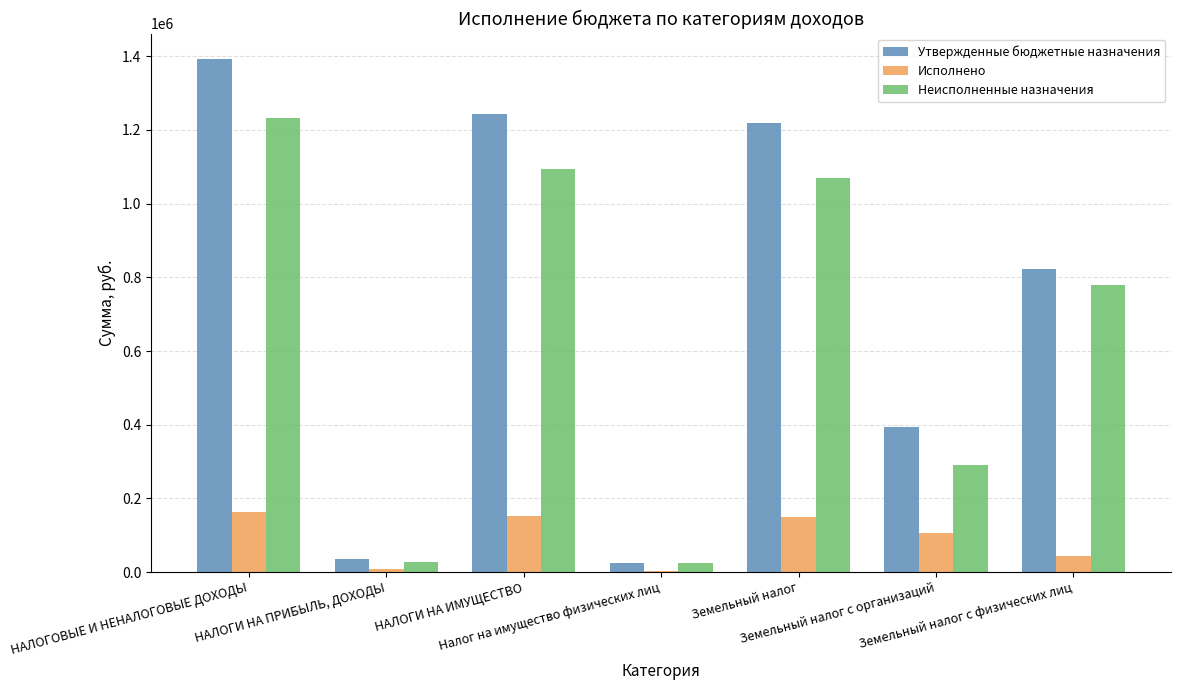

What are all the series names shown in the legend?

Утвержденные бюджетные назначения, Исполнено, Неисполненные назначения